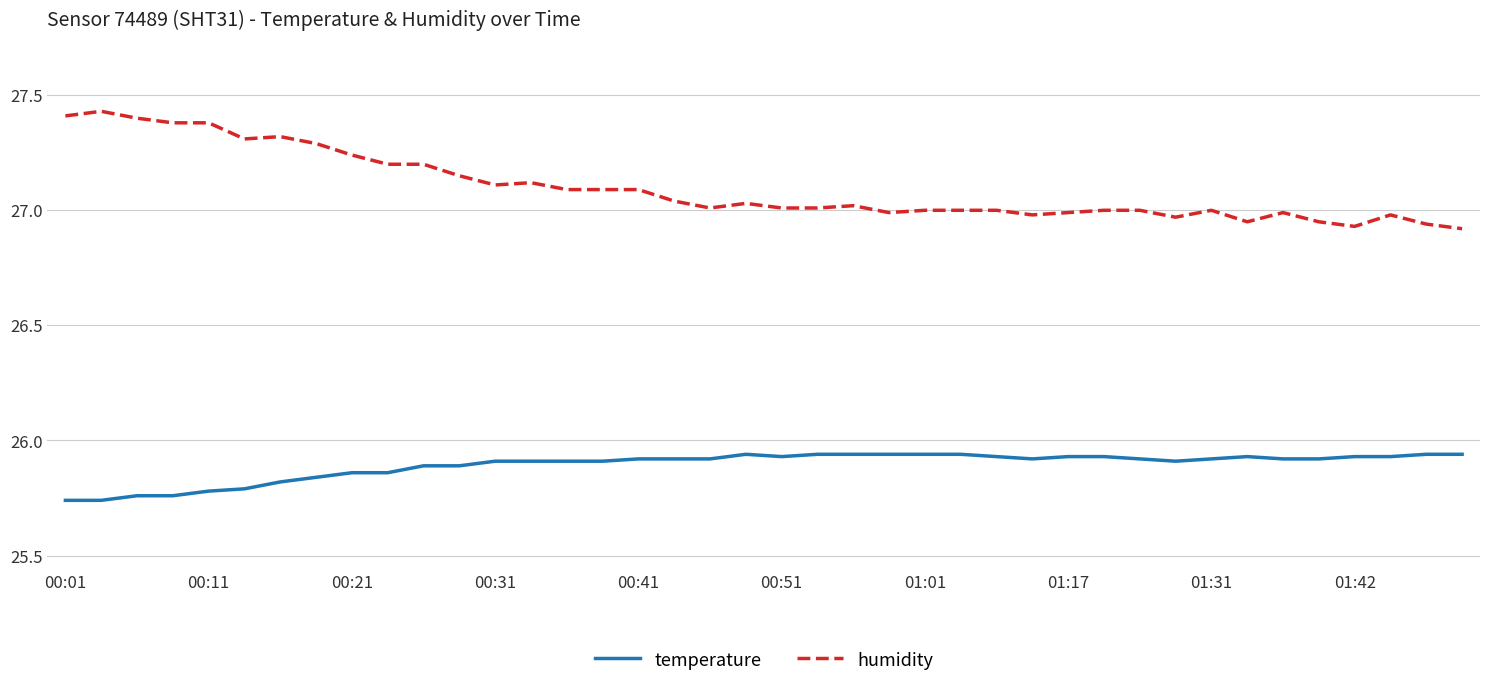

Which series has the widest spread of values?

humidity